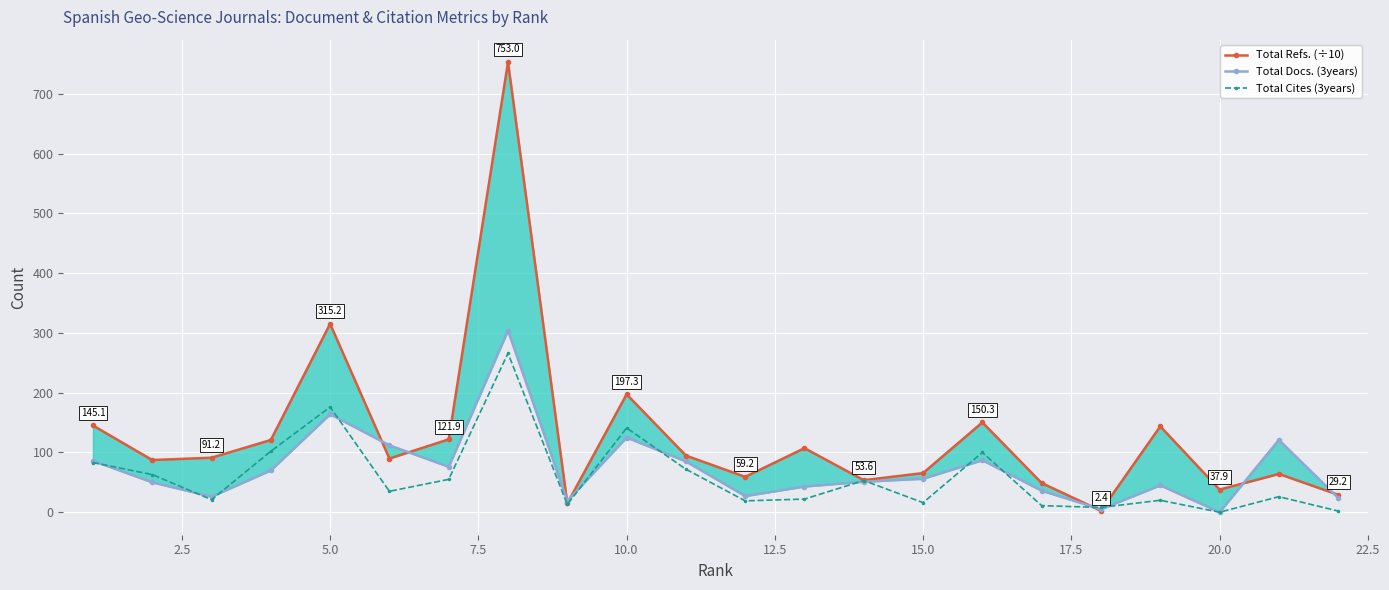

The value of Total Cites (3years) at 10.0 is 141. True or false?

True